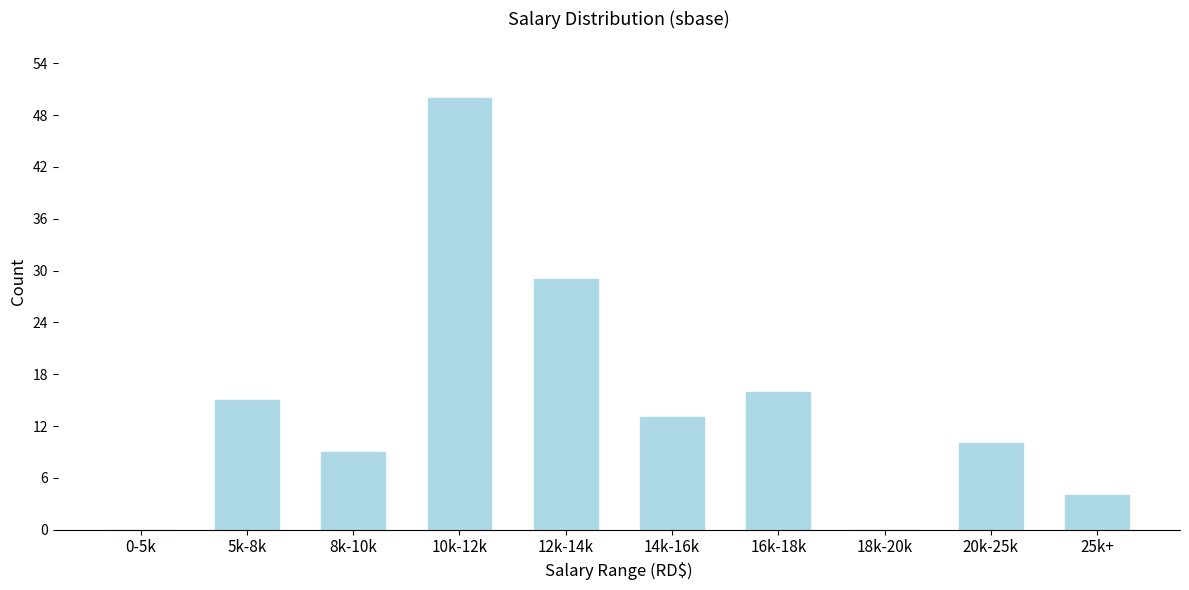

Reading left to right, transcribe all the data shown in this chart.

0-5k=0	5k-8k=15	8k-10k=9	10k-12k=50	12k-14k=29	14k-16k=13	16k-18k=16	18k-20k=0	20k-25k=10	25k+=4